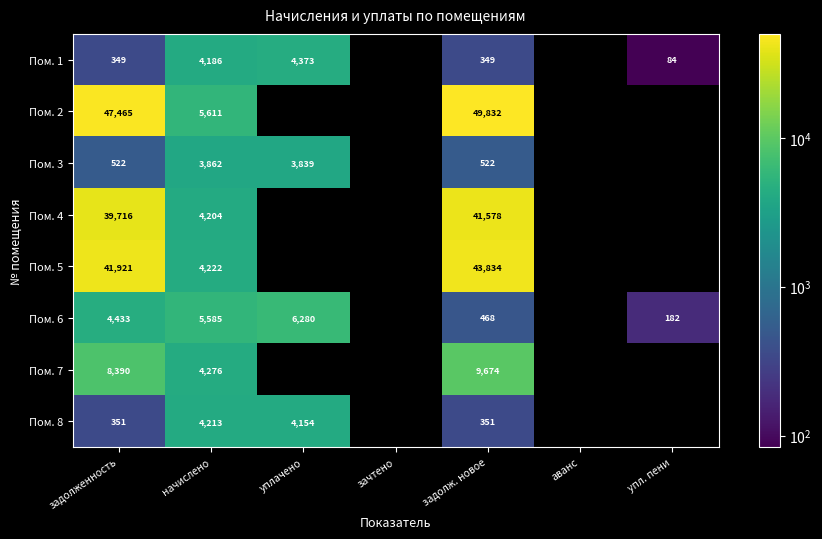

Rank the series at начислено from lowest to highest value.

Пом. 3, Пом. 1, Пом. 4, Пом. 8, Пом. 5, Пом. 7, Пом. 6, Пом. 2